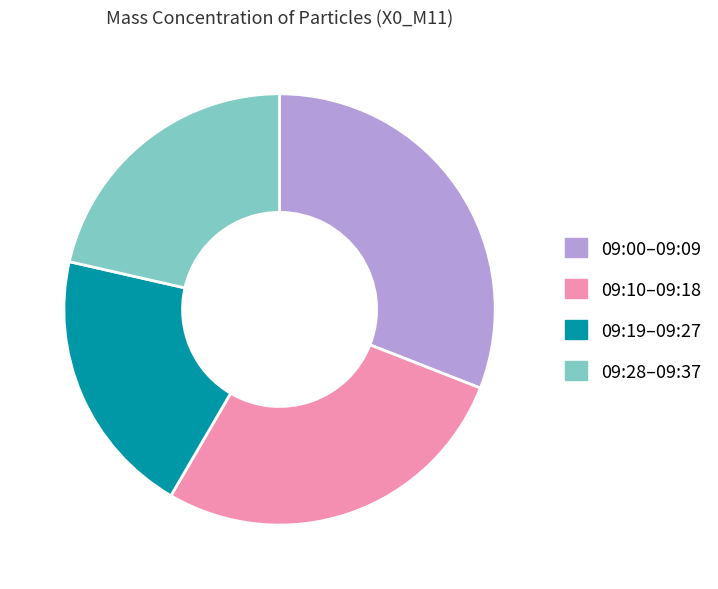

Does 09:00–09:09 represent more than half of the total?

No